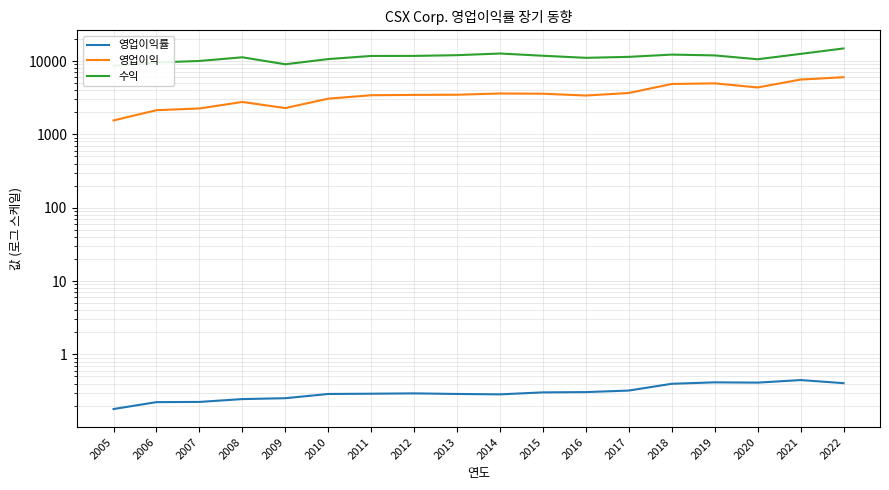

Between 2005 and 2021, which series saw the biggest shift?

영업이익